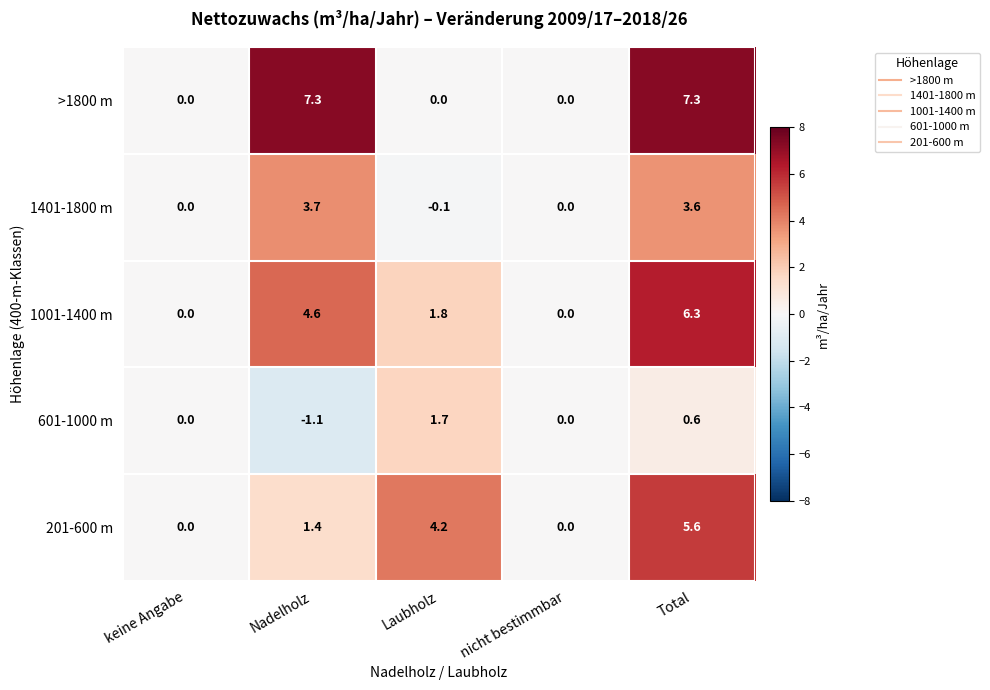

What is the difference between the highest and lowest values at Total?

6.7